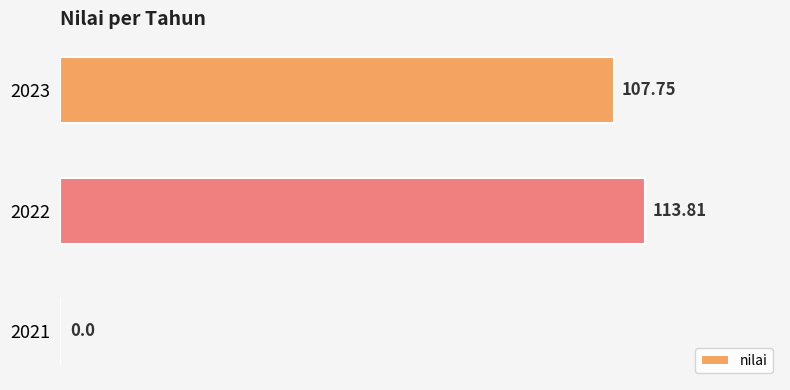

What is the sum of all values?

221.6